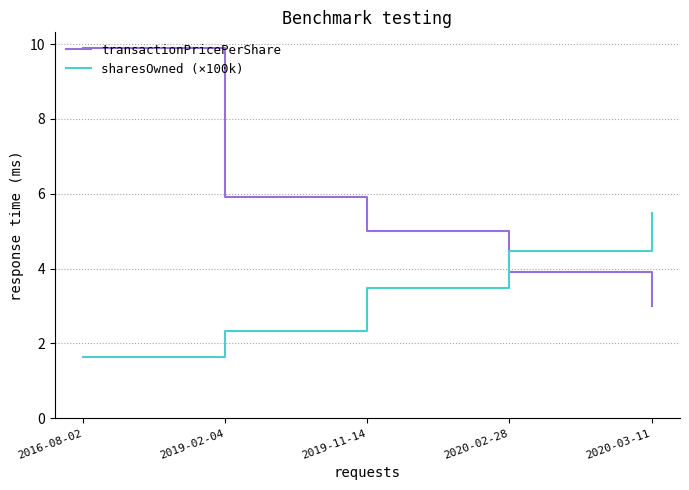

What position from the left is 2020-03-11?

5